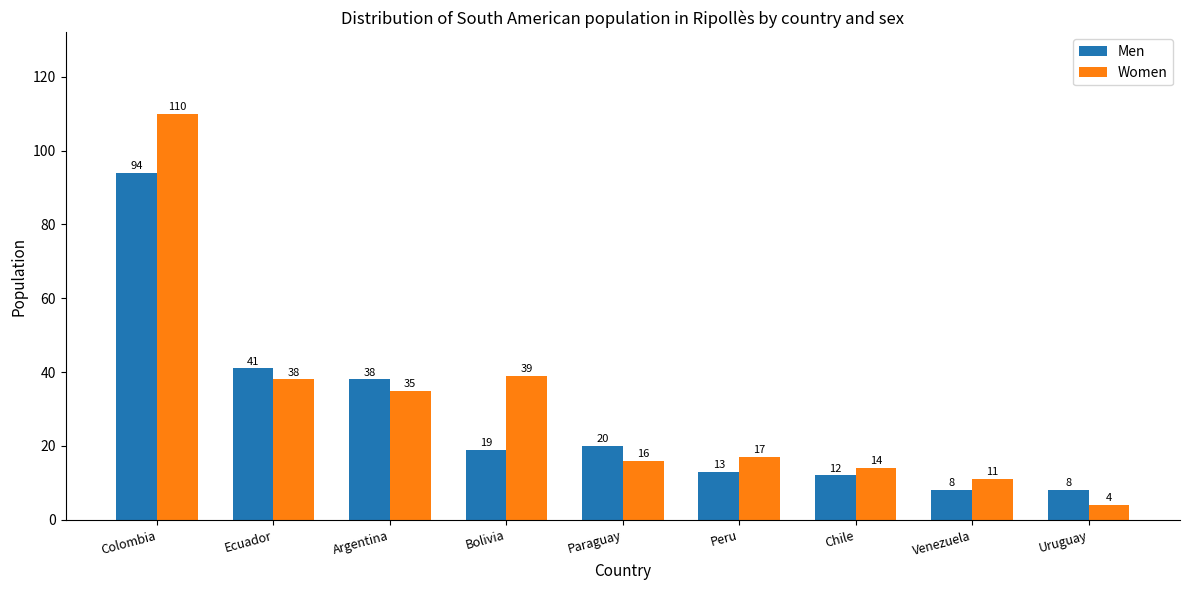

What is the approximate value of Men at Bolivia, to the nearest 10?

20